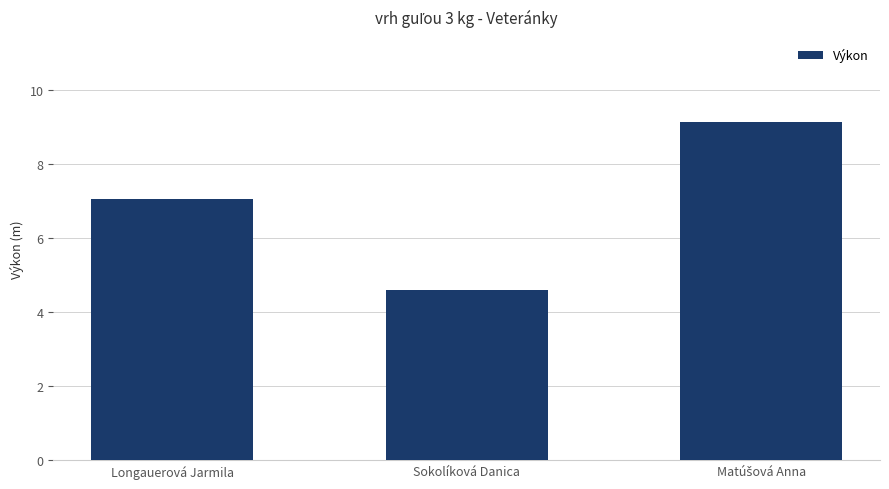

What is the sum of the values at Sokolíková Danica and Longauerová Jarmila?

11.7